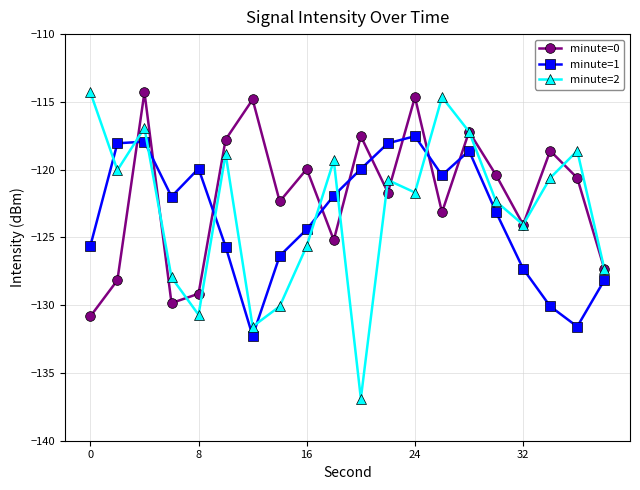

What is the sum of all minute=0 values?

-2437.6